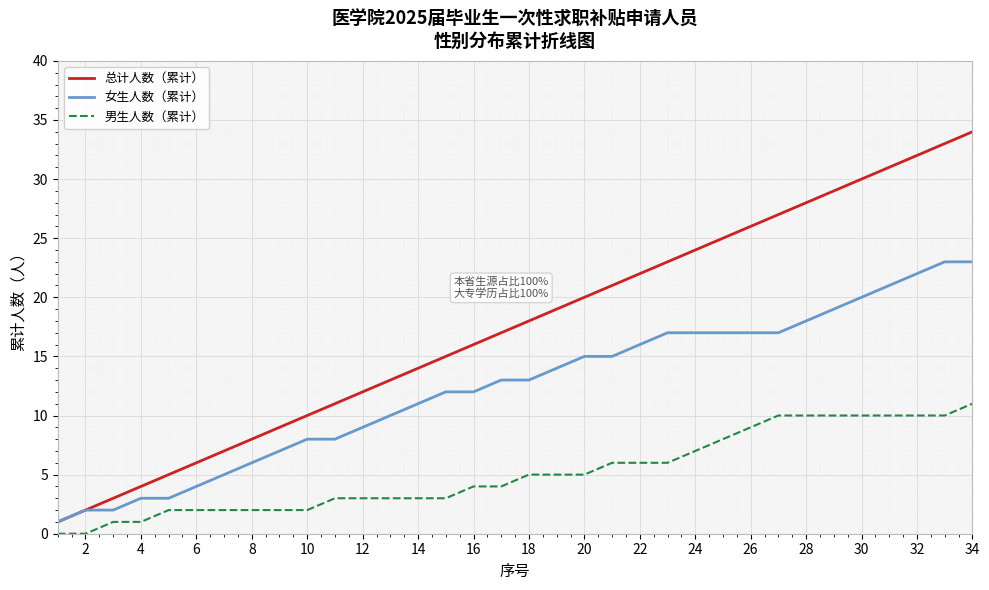

True or false: 男生人数（累计） and 女生人数（累计） cross at least once.

False